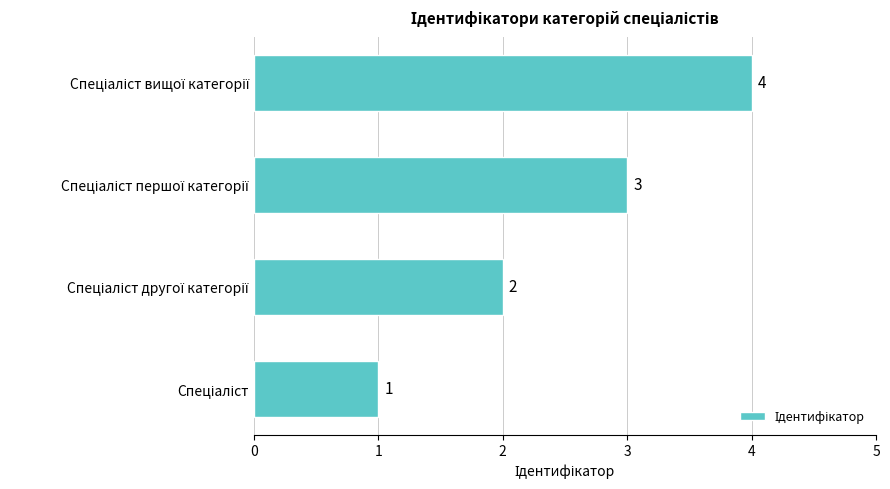

What is the greatest value displayed?

4